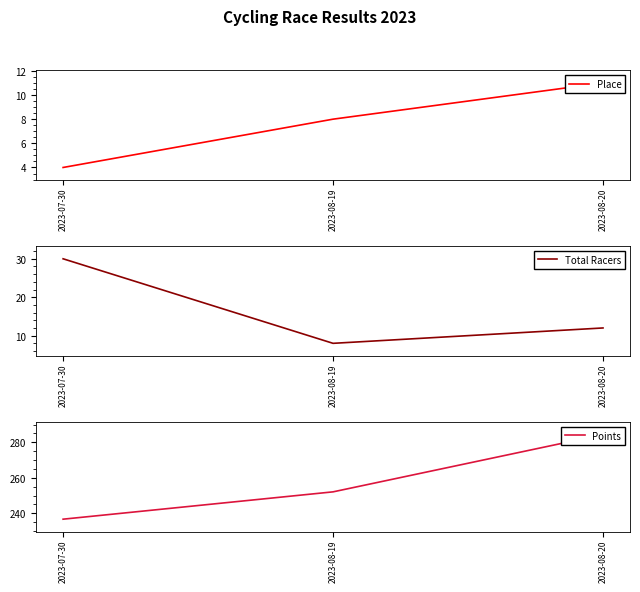

What is the sum of the Place values at 2023-08-20 and 2023-07-30?

15.0